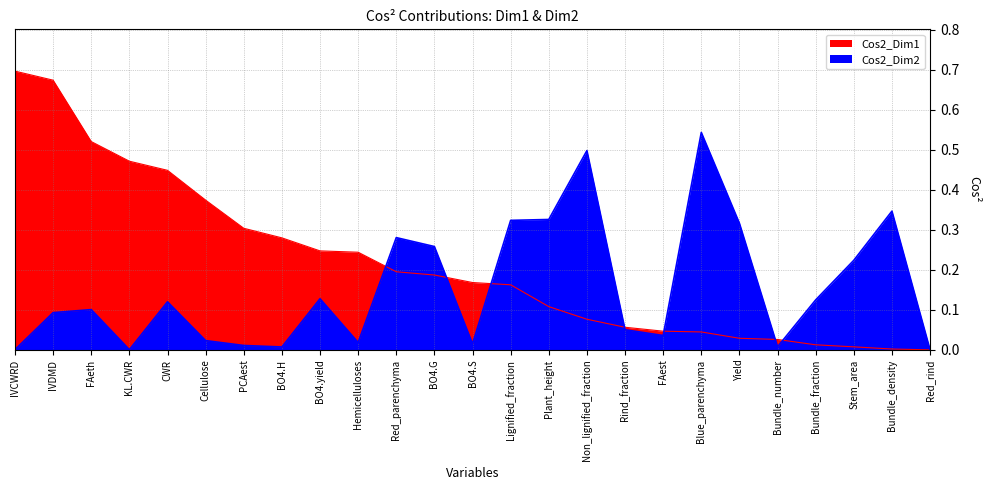

Which series has the largest total across all categories?

Cos2_Dim1